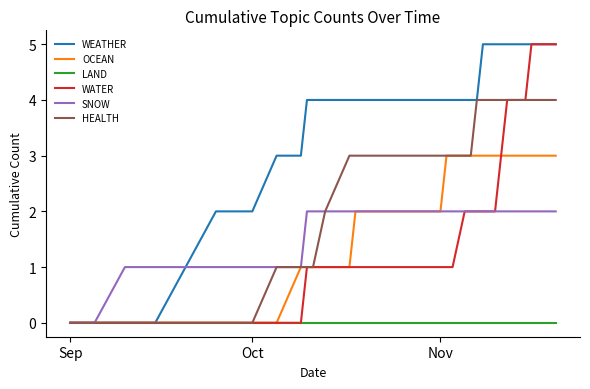

What is the highest value of the OCEAN series?

3